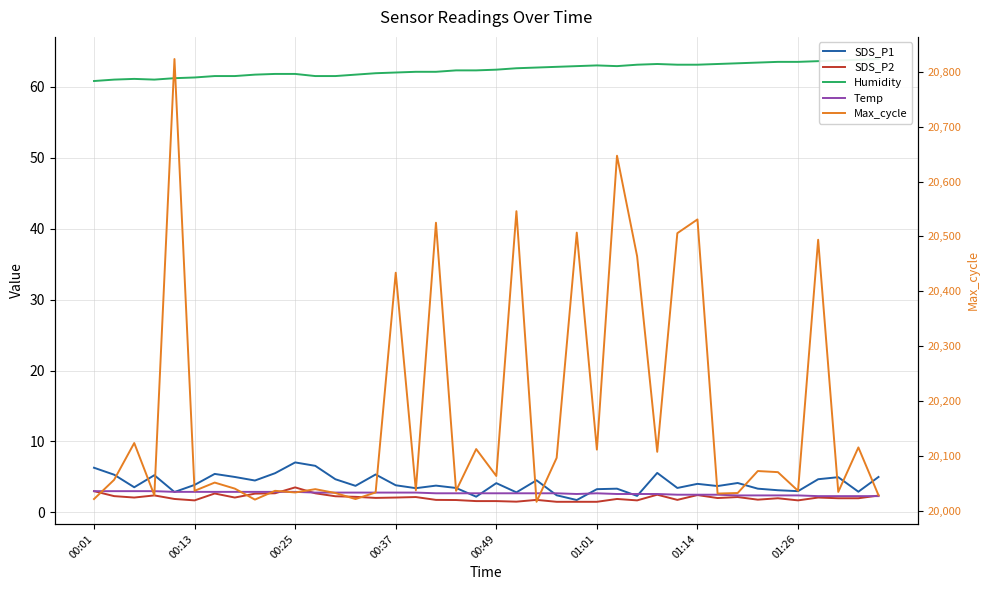

Is it true that SDS_P1 equals 2.3 at 27?

True